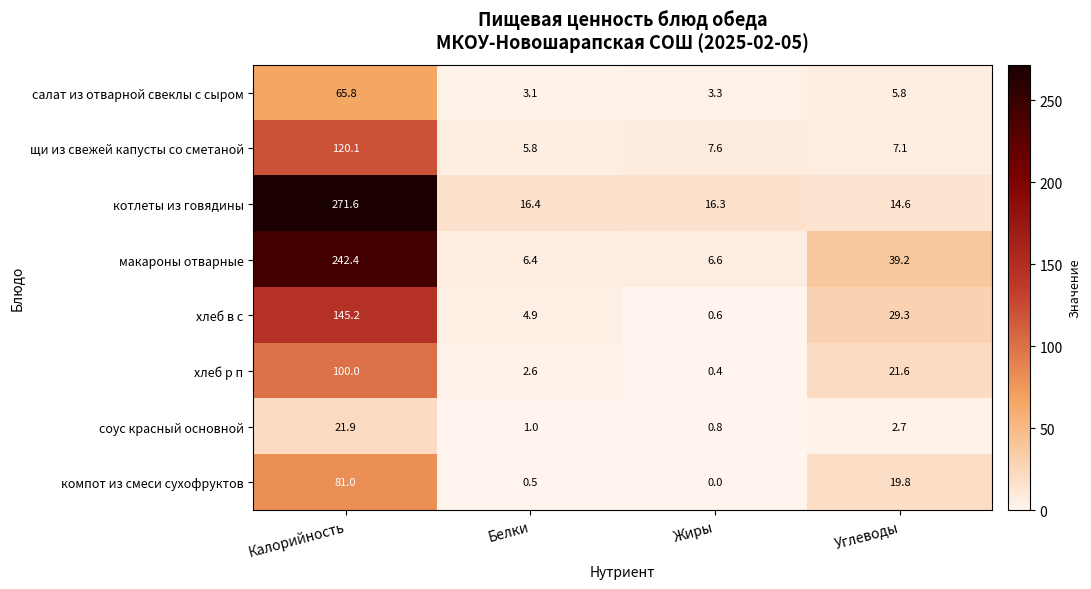

Where does the щи из свежей капусты со сметаной series first go above 7?

Калорийность